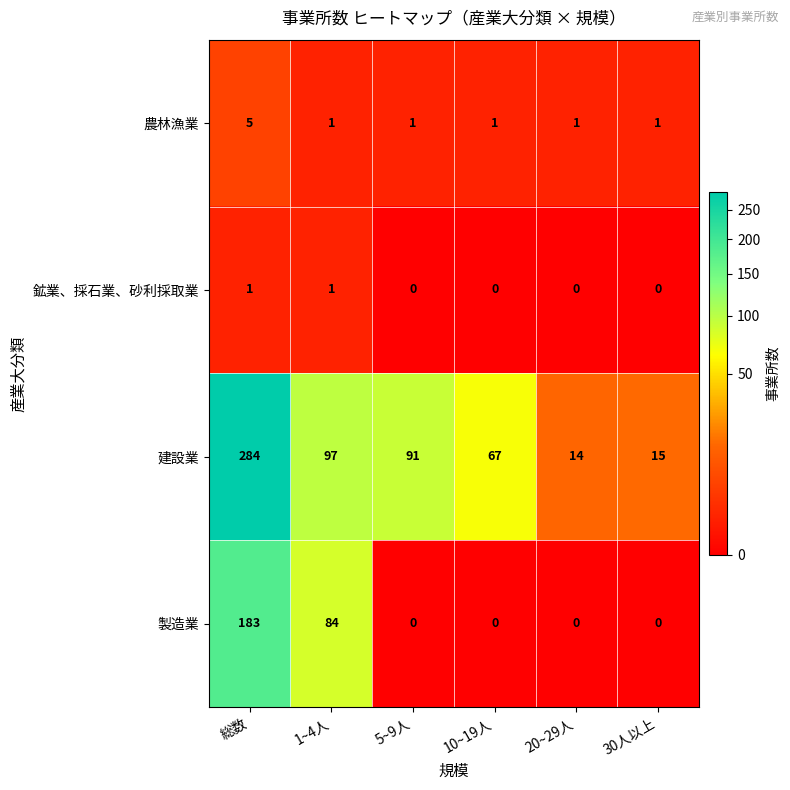

What is the greatest value displayed?

284